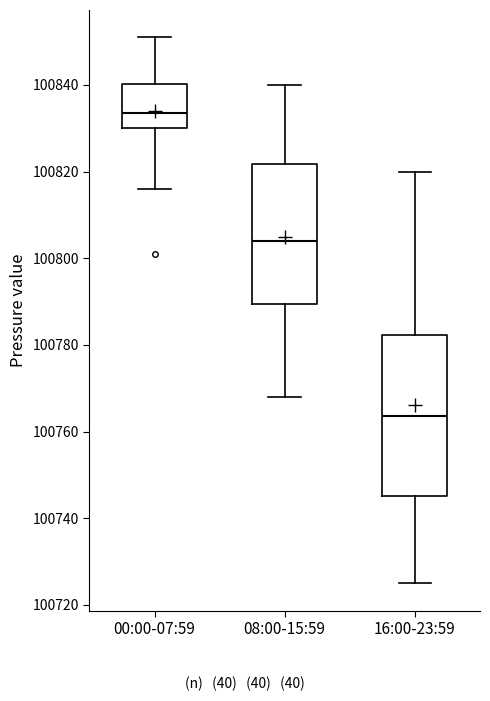

Which box's median line is the lowest?

16:00-23:59